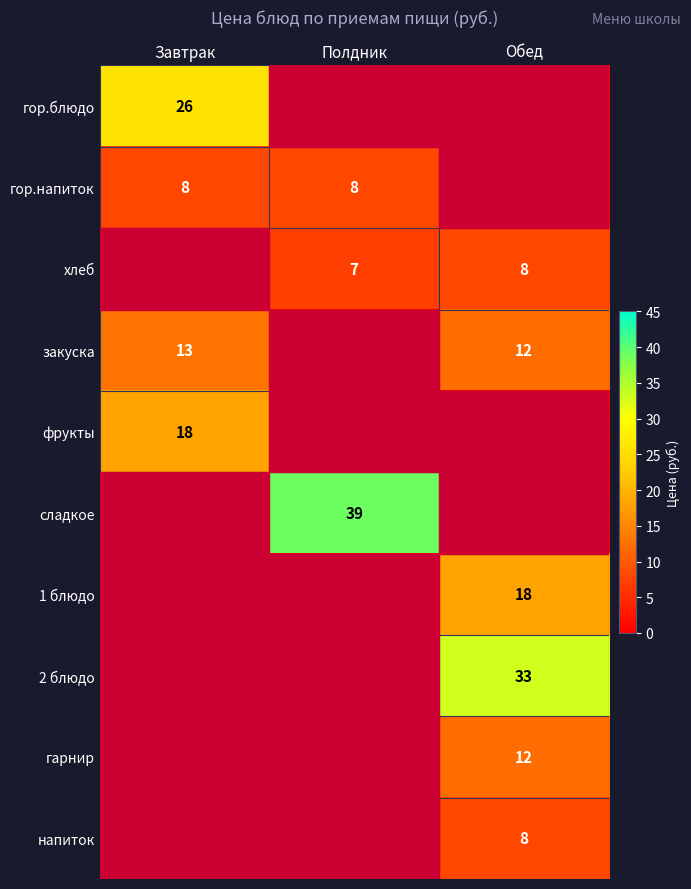

At Полдник, list the series in order from largest to smallest.

сладкое, гор.напиток, хлеб, гор.блюдо, закуска, фрукты, 1 блюдо, 2 блюдо, гарнир, напиток